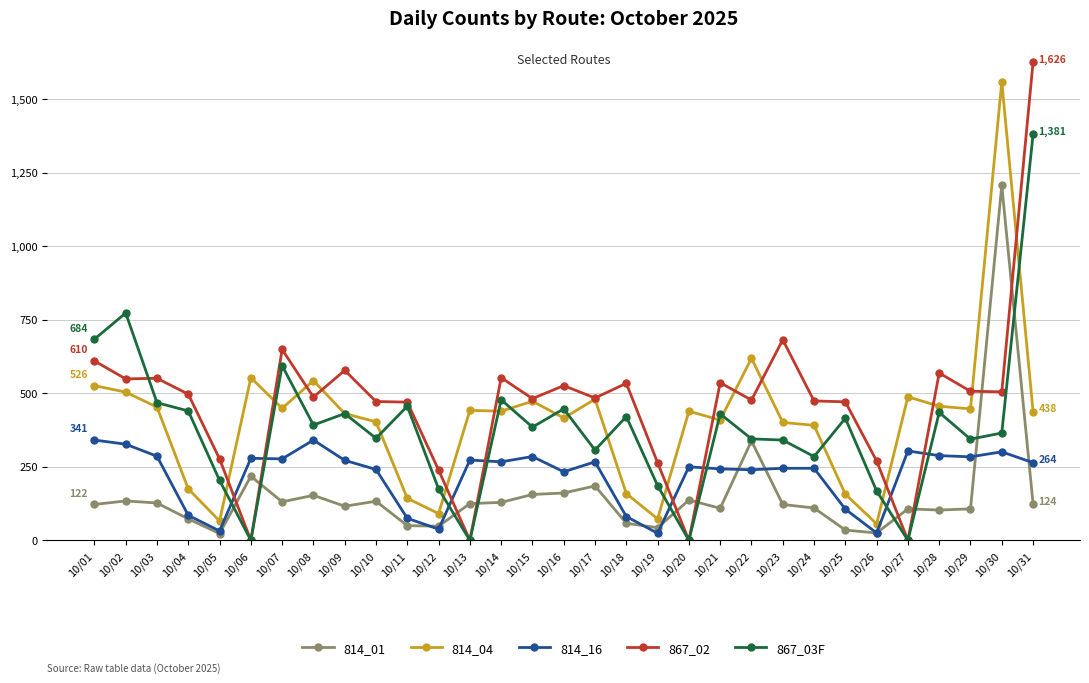

The value of 814_04 at 10/21 is 409. True or false?

True